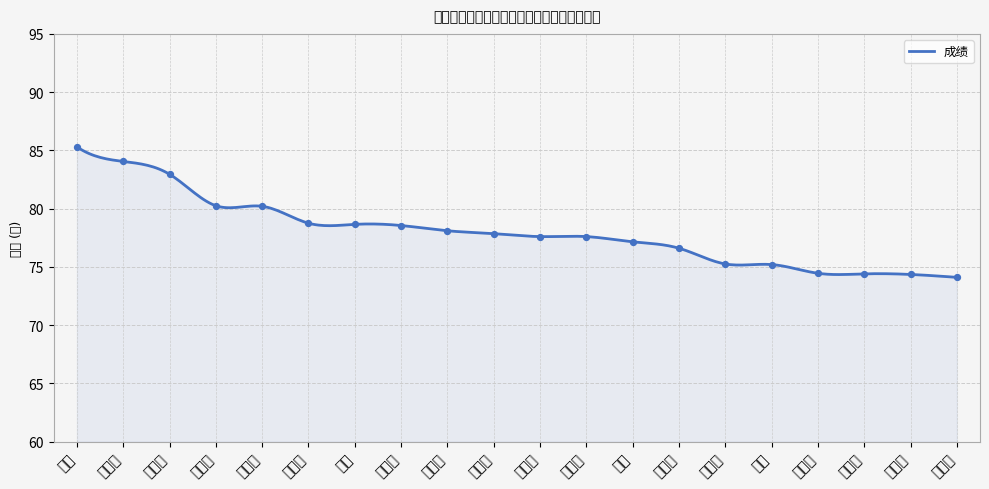

Between 韩蕊 and 姜新月, which is larger?

姜新月